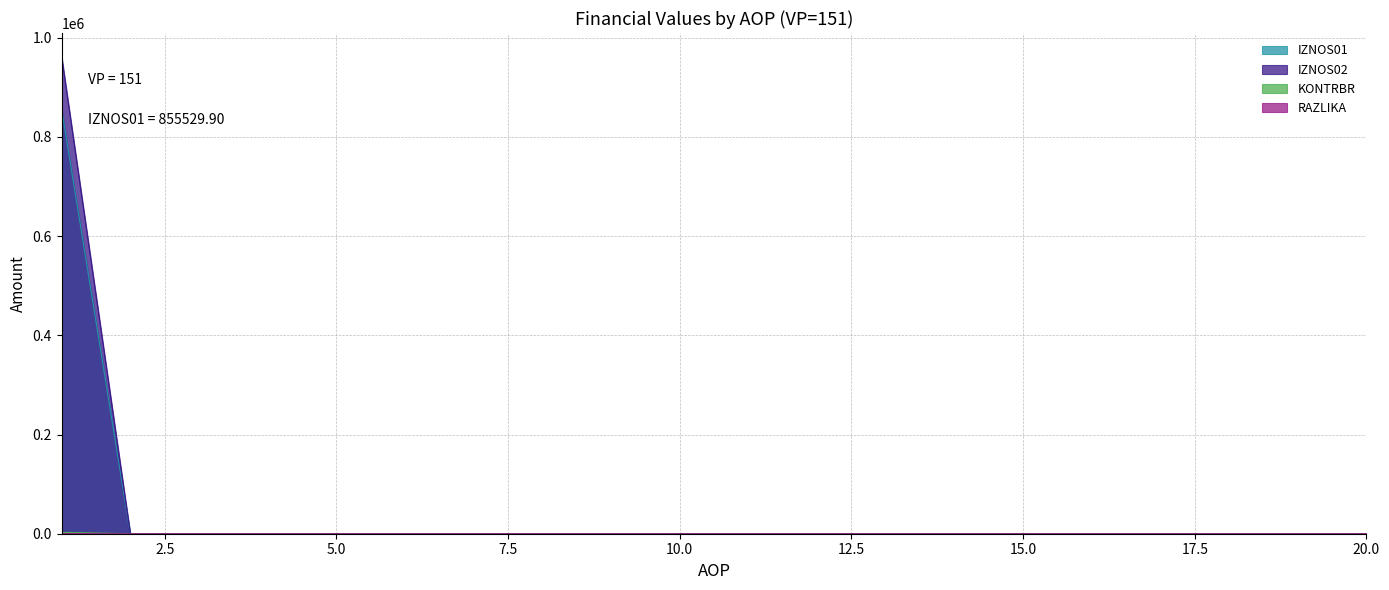

Does the chart display data point markers on the line(s)?

No